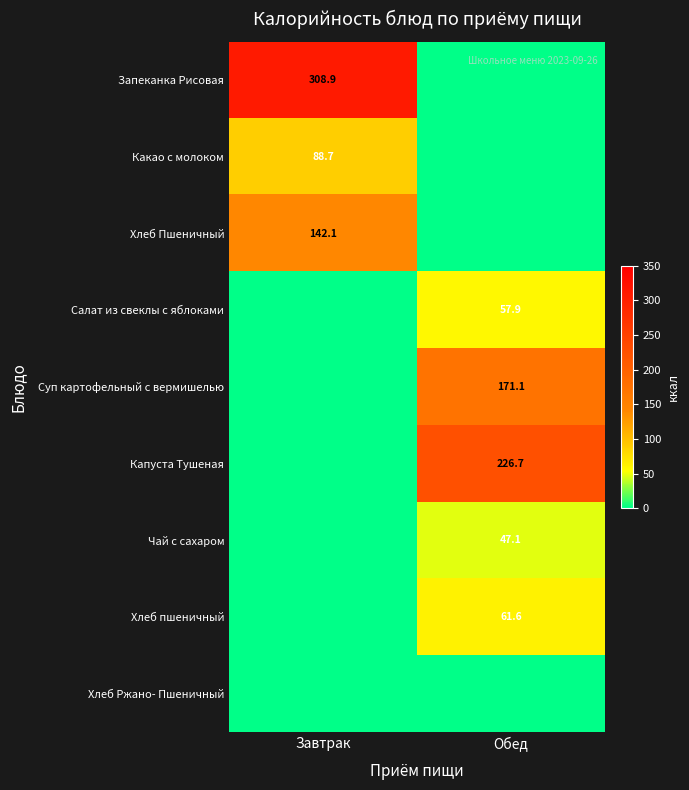

What is the spread (max minus min) of values at Обед?

226.7